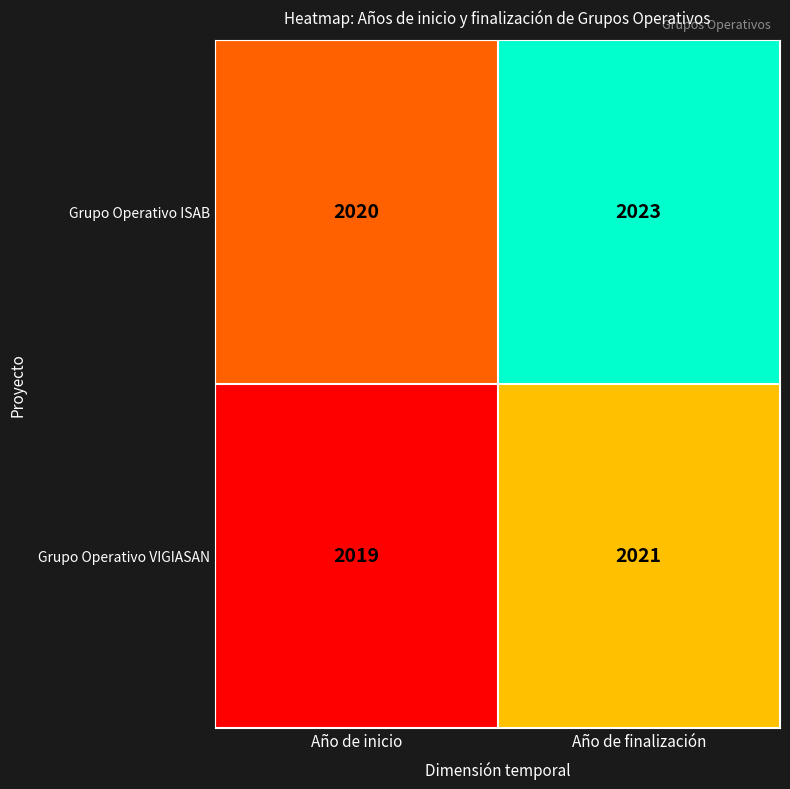

What is the greatest value displayed?

2023